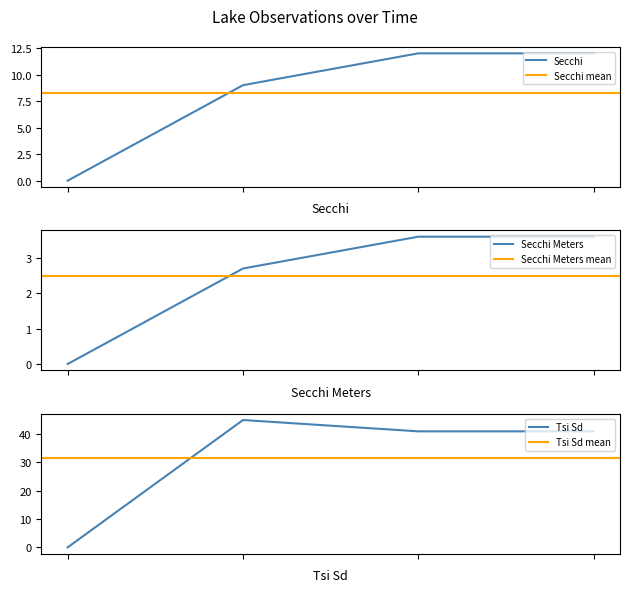

Reading right to left, transcribe all the data shown in this chart.

Secchi: 12.0	12.0	9.0	0.0
Secchi Meters: 3.6	3.6	2.7	0.0
Tsi Sd: 41.0	41.0	45.0	0.0